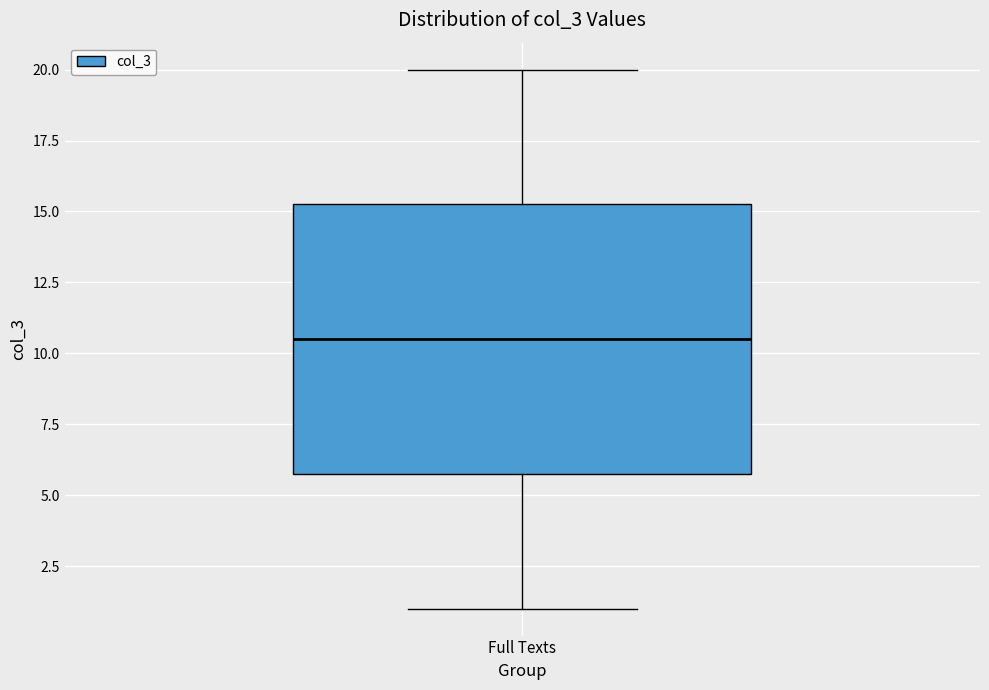

Transcribe this box plot: give where the median line is, the range the box spans, and where the two whiskers end, as read against the y-axis. The values are not printed on the chart, so give them approximately, as read against the axis.

median 10.5, box 6.0 to 15.5, whiskers 1.0 to 20.0